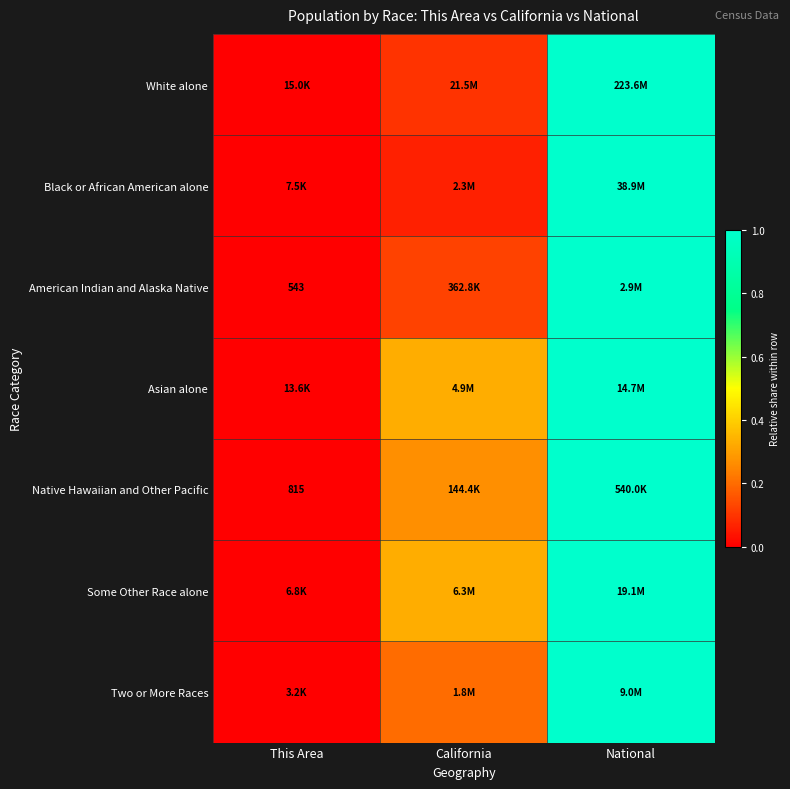

Where is Native Hawaiian and Other Pacific nearest to the value 0?

This Area